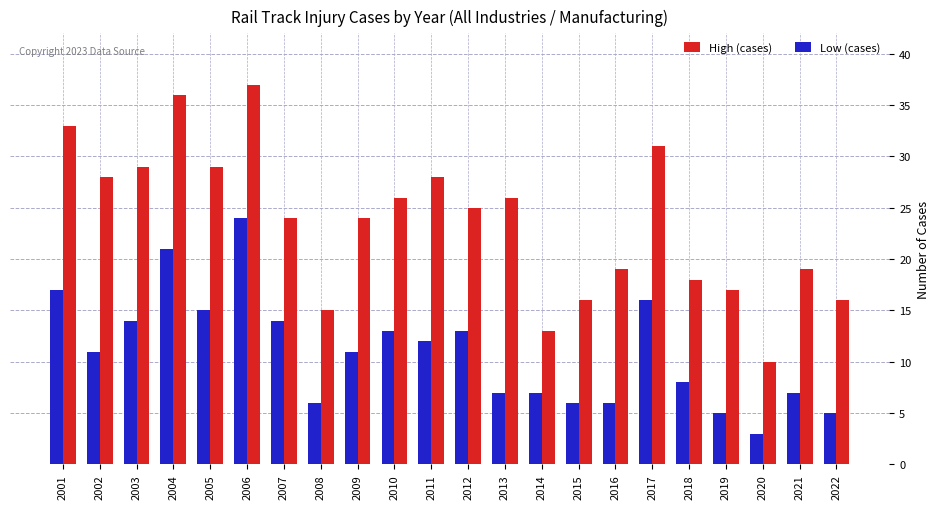

Is it true that High (cases) equals 48 at 2011?

False